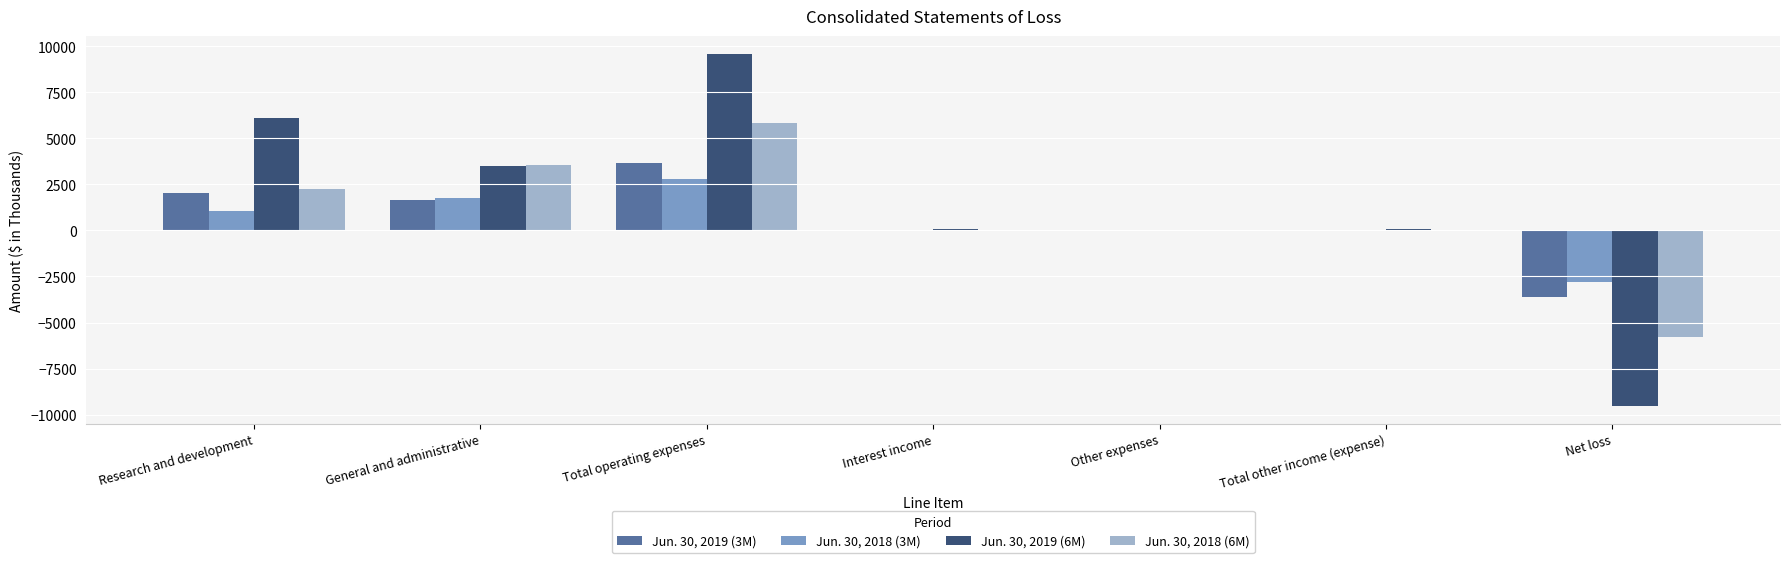

Is it true that Jun. 30, 2018 (6M) equals 0 at Total other income (expense)?

True